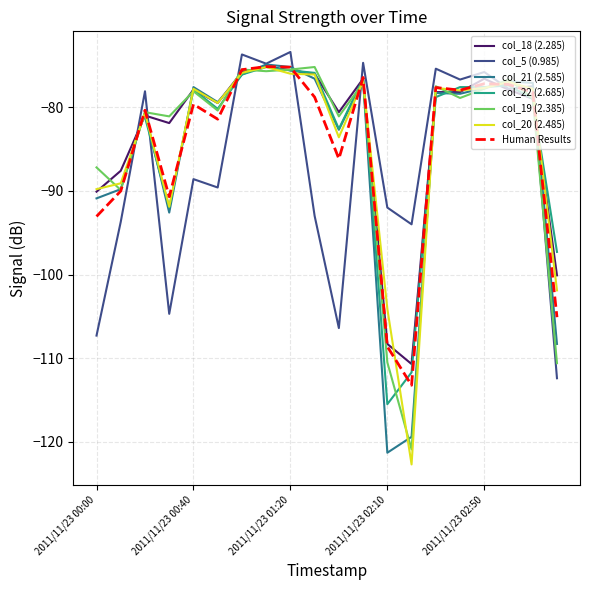

Rank the categories by col_19 (2.385) value from lowest to highest.

2011/11/23 02:20, 2011/11/23 03:20, 2011/11/23 02:10, 2011/11/23 00:10, 2011/11/23 00:00, 2011/11/23 00:30, 2011/11/23 01:40, 2011/11/23 00:20, 2011/11/23 00:50, 2011/11/23 02:40, 2011/11/23 03:10, 2011/11/23 00:40, 2011/11/23 02:50, 2011/11/23 02:30, 2011/11/23 02:00, 2011/11/23 03:00, 2011/11/23 01:10, 2011/11/23 01:00, 2011/11/23 01:20, 2011/11/23 01:30